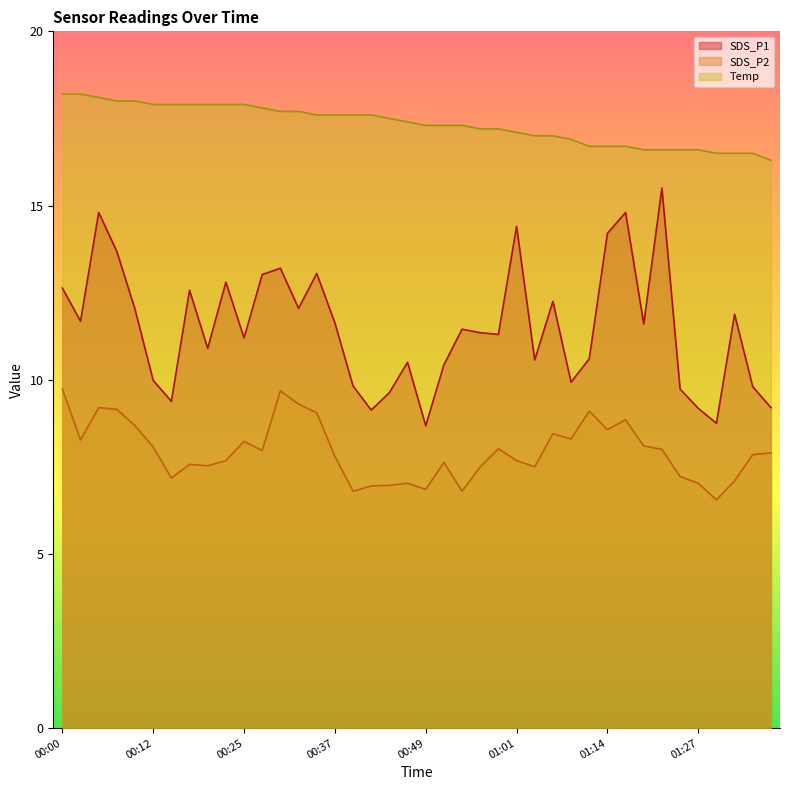

Reading right to left, what are all the values shown in this chart?

SDS_P1: 01:37=9.2	01:34=9.8	01:32=11.9	01:29=8.8	01:27=9.2	01:24=9.7	01:22=15.5	01:19=11.6	01:17=14.8	01:14=14.2	01:12=10.6	01:09=9.9	01:07=12.2	01:04=10.6	01:01=14.4	00:59=11.3	00:56=11.3	00:54=11.4	00:51=10.4	00:49=8.7	00:46=10.5	00:44=9.6	00:42=9.1	00:39=9.8	00:37=11.6	00:34=13.1	00:32=12.1	00:29=13.2	00:27=13.0	00:25=11.2	00:22=12.8	00:20=10.9	00:17=12.6	00:15=9.4	00:12=10.0	00:10=12.0	00:07=13.7	00:05=14.8	00:03=11.7	00:00=12.6
SDS_P2: 01:37=7.9	01:34=7.8	01:32=7.1	01:29=6.5	01:27=7.0	01:24=7.2	01:22=8.0	01:19=8.1	01:17=8.8	01:14=8.6	01:12=9.1	01:09=8.3	01:07=8.4	01:04=7.5	01:01=7.7	00:59=8.0	00:56=7.5	00:54=6.8	00:51=7.6	00:49=6.8	00:46=7.0	00:44=7.0	00:42=7.0	00:39=6.8	00:37=7.8	00:34=9.1	00:32=9.3	00:29=9.7	00:27=8.0	00:25=8.2	00:22=7.7	00:20=7.5	00:17=7.6	00:15=7.2	00:12=8.1	00:10=8.7	00:07=9.2	00:05=9.2	00:03=8.3	00:00=9.7
Temp: 01:37=16.3	01:34=16.5	01:32=16.5	01:29=16.5	01:27=16.6	01:24=16.6	01:22=16.6	01:19=16.6	01:17=16.7	01:14=16.7	01:12=16.7	01:09=16.9	01:07=17.0	01:04=17.0	01:01=17.1	00:59=17.2	00:56=17.2	00:54=17.3	00:51=17.3	00:49=17.3	00:46=17.4	00:44=17.5	00:42=17.6	00:39=17.6	00:37=17.6	00:34=17.6	00:32=17.7	00:29=17.7	00:27=17.8	00:25=17.9	00:22=17.9	00:20=17.9	00:17=17.9	00:15=17.9	00:12=17.9	00:10=18.0	00:07=18.0	00:05=18.1	00:03=18.2	00:00=18.2